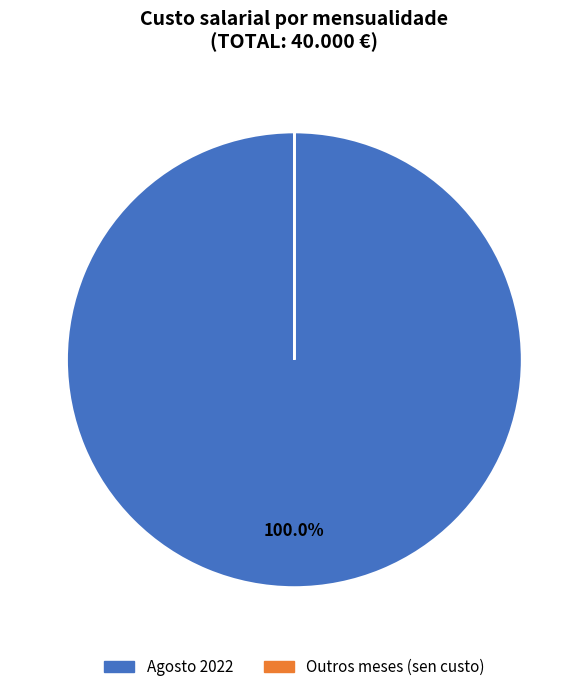

Is there a majority slice in this chart?

Yes